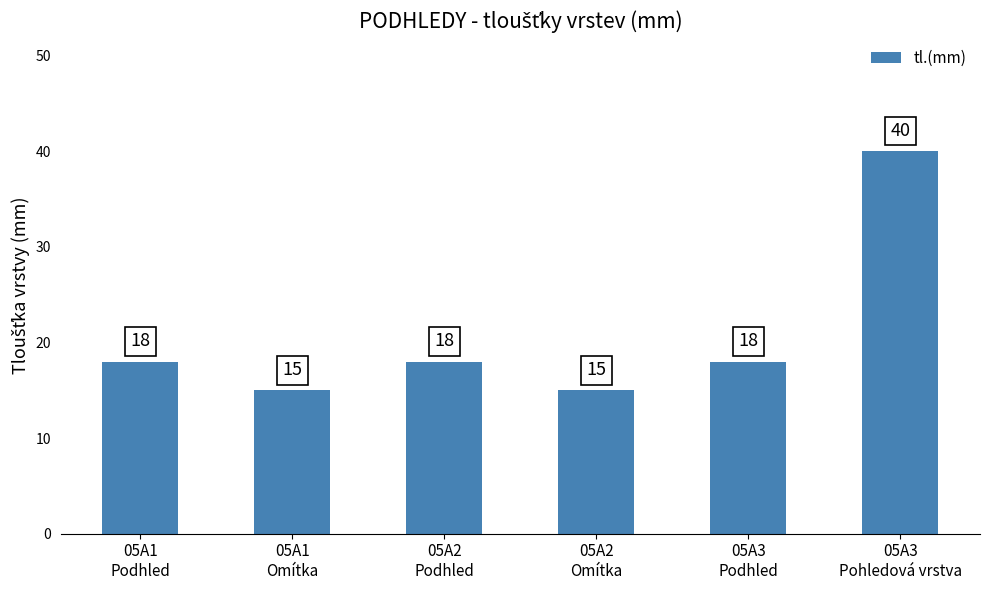

What is the minimum value shown in the chart?

15